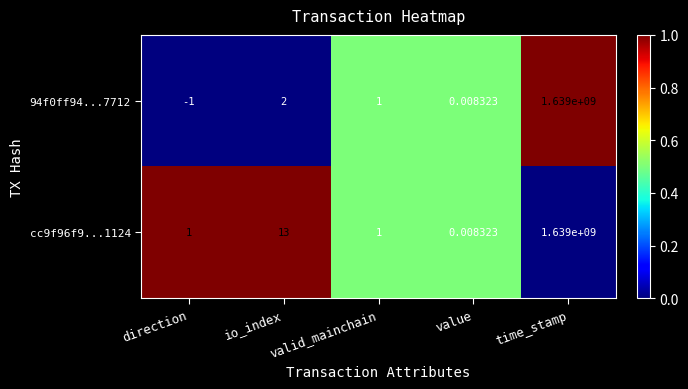

Is the value of 94f0ff94...7712 at direction greater than the value of cc9f96f9...1124 at valid_mainchain?

No